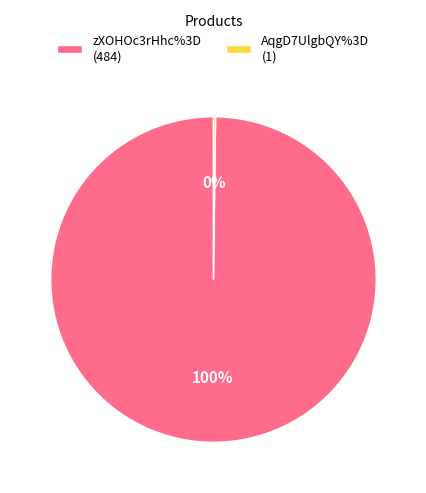

To the nearest percent, what is the difference between the largest and smallest slice percentages?

100%